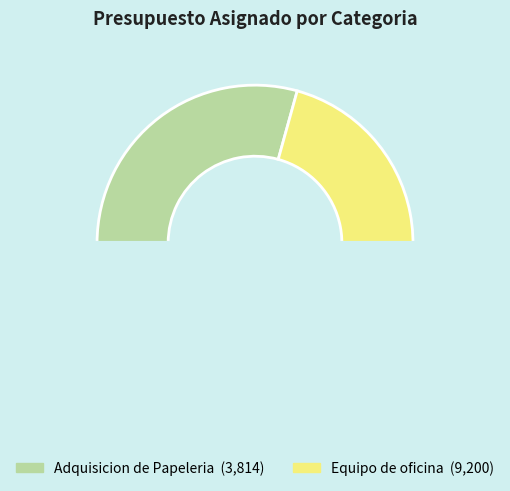

What is the change in value from Adquisicion de Papeleria to Equipo de oficina?

+5386